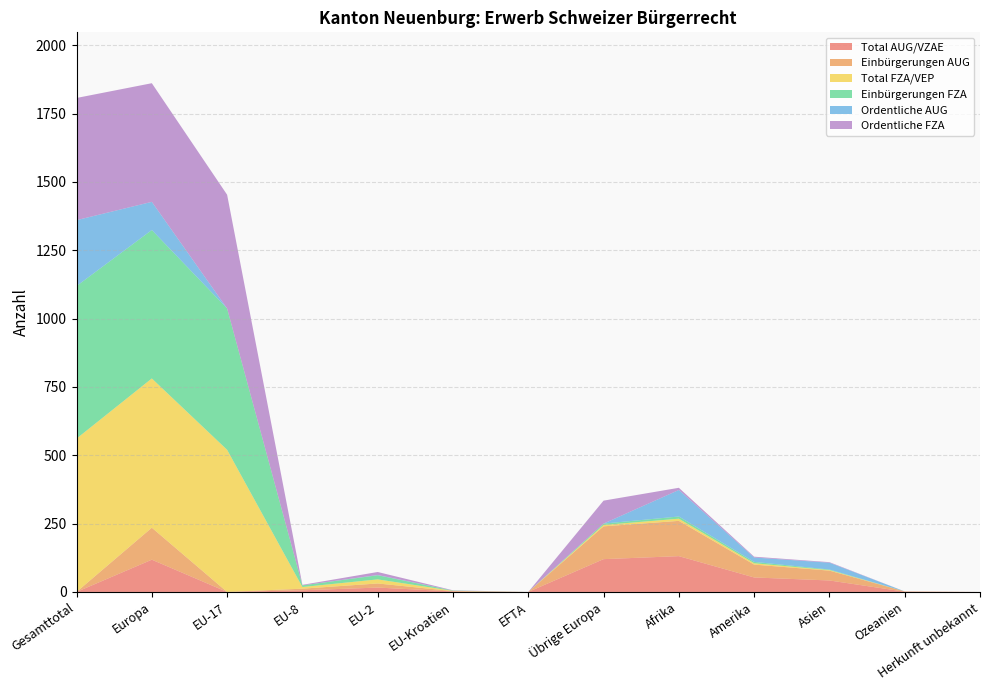

Reading left to right, list all the values displayed in this chart.

Total AUG/VZAE: 0	118	0	6	16	2	0	120	131	53	42	1	0
Einbürgerungen AUG: 0	117	0	6	15	1	0	120	129	47	36	1	0
Total FZA/VEP: 561	546	520	6	15	1	0	5	8	5	2	0	0
Einbürgerungen FZA: 558	543	517	6	15	1	0	5	8	5	2	0	0
Ordentliche AUG: 241	103	0	0	1	0	0	0	97	16	25	0	0
Ordentliche FZA: 447	434	416	2	11	1	0	84	8	3	2	0	0